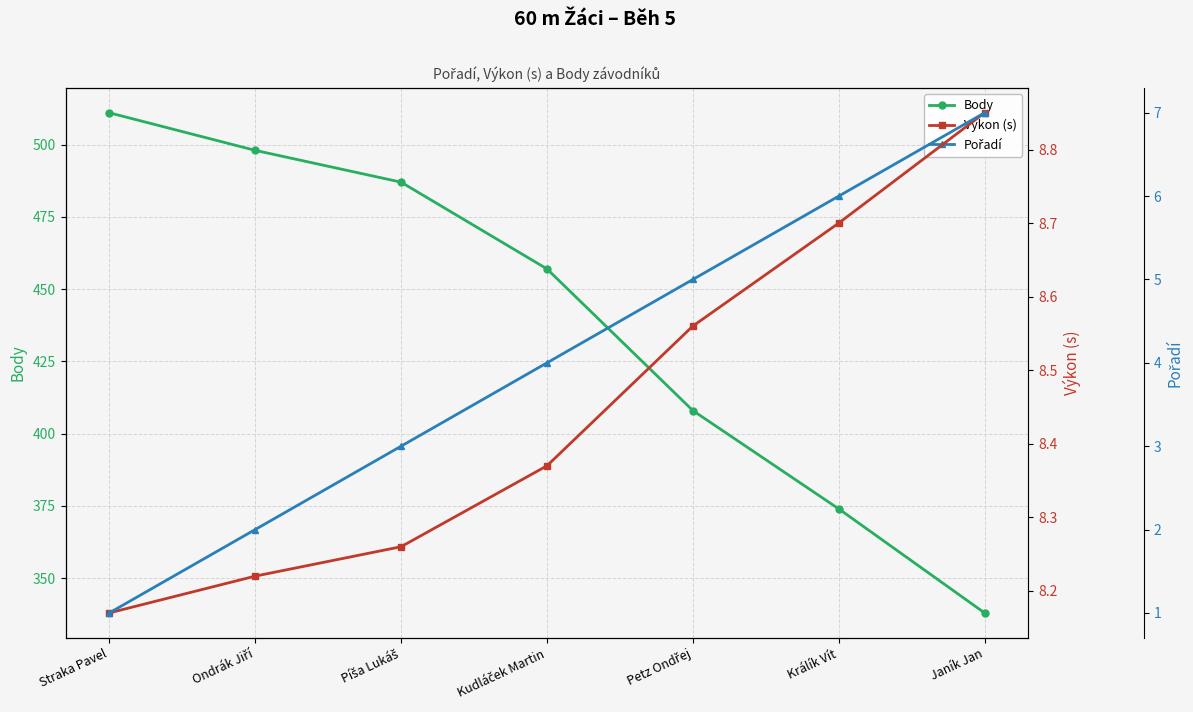

Is it true that Výkon (s) equals 14.6 at Píša Lukáš?

False